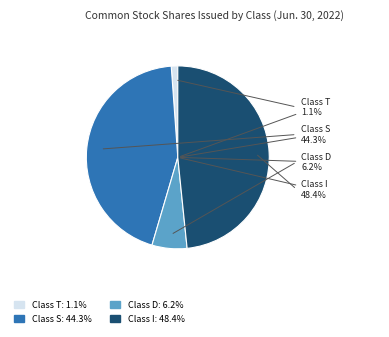

True or false: Class I accounts for 39% of the total.

False